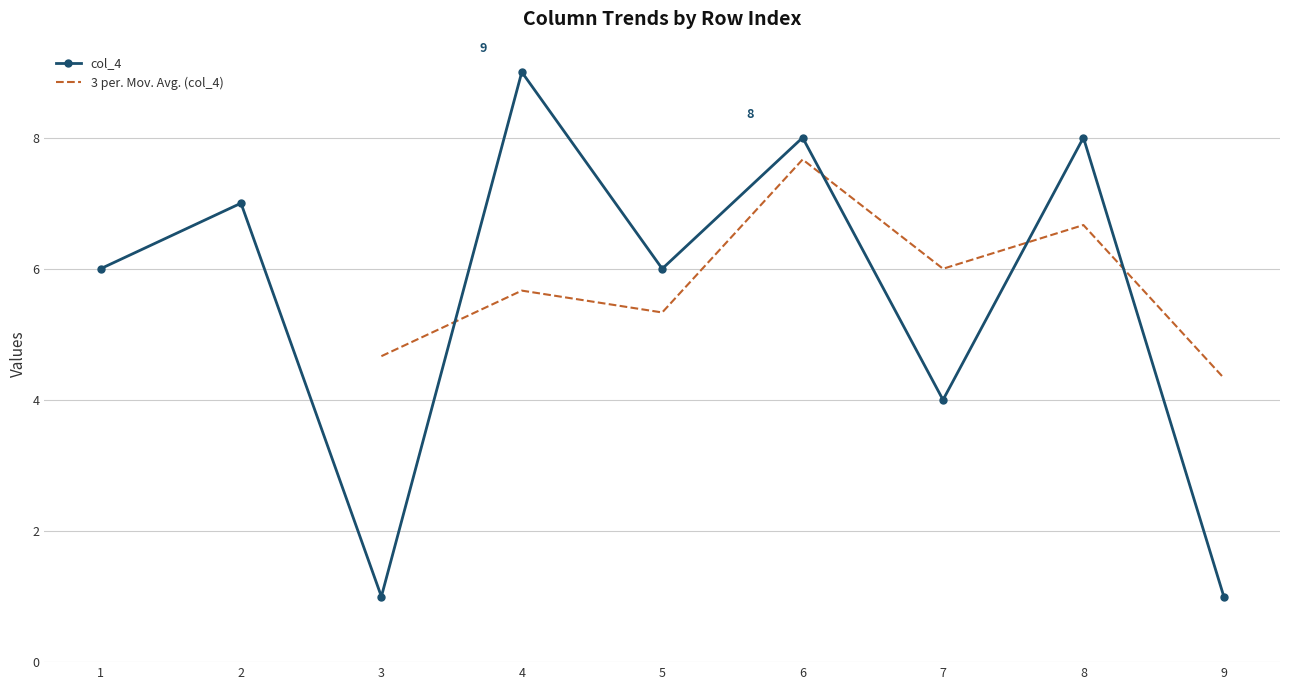

The col_4 series shows 9 at 4. True or false?

True